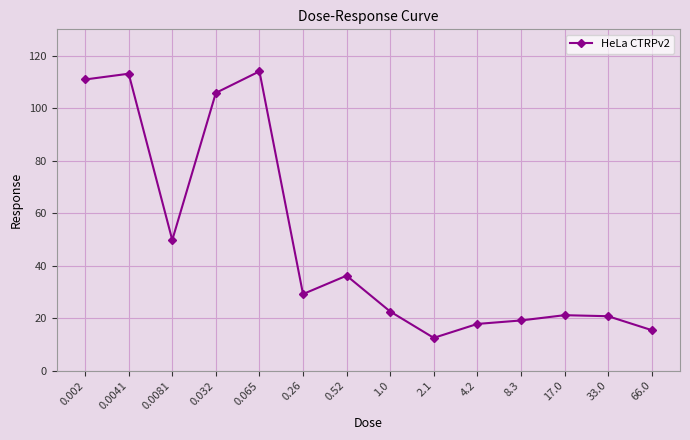

What position from the right is 0.065?

10